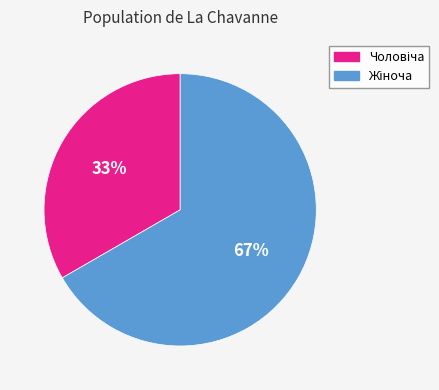

To the nearest percent, what is the average slice percentage?

50%